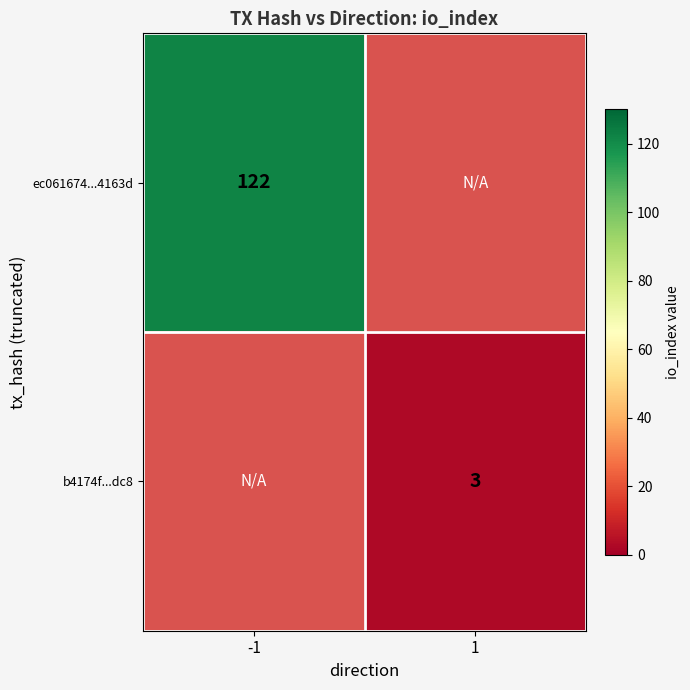

Is it true that b4174f...dc8 equals 1 at 1?

False